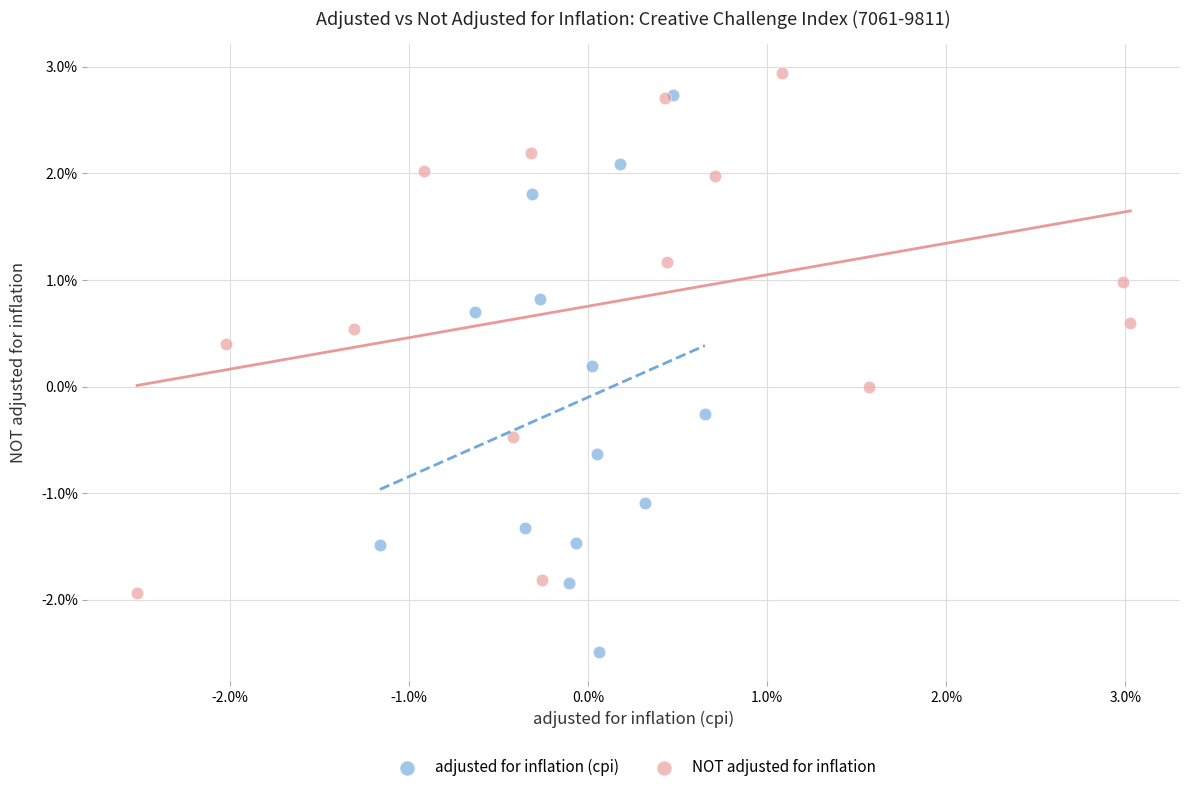

Which series has the largest Y range (max minus min)?

adjusted for inflation (cpi)